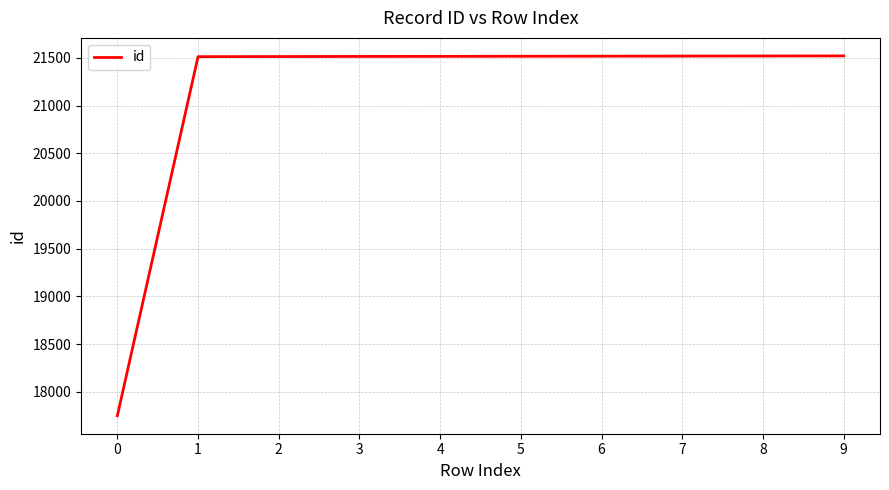

Is it true that the value at 3 is 21515?

True